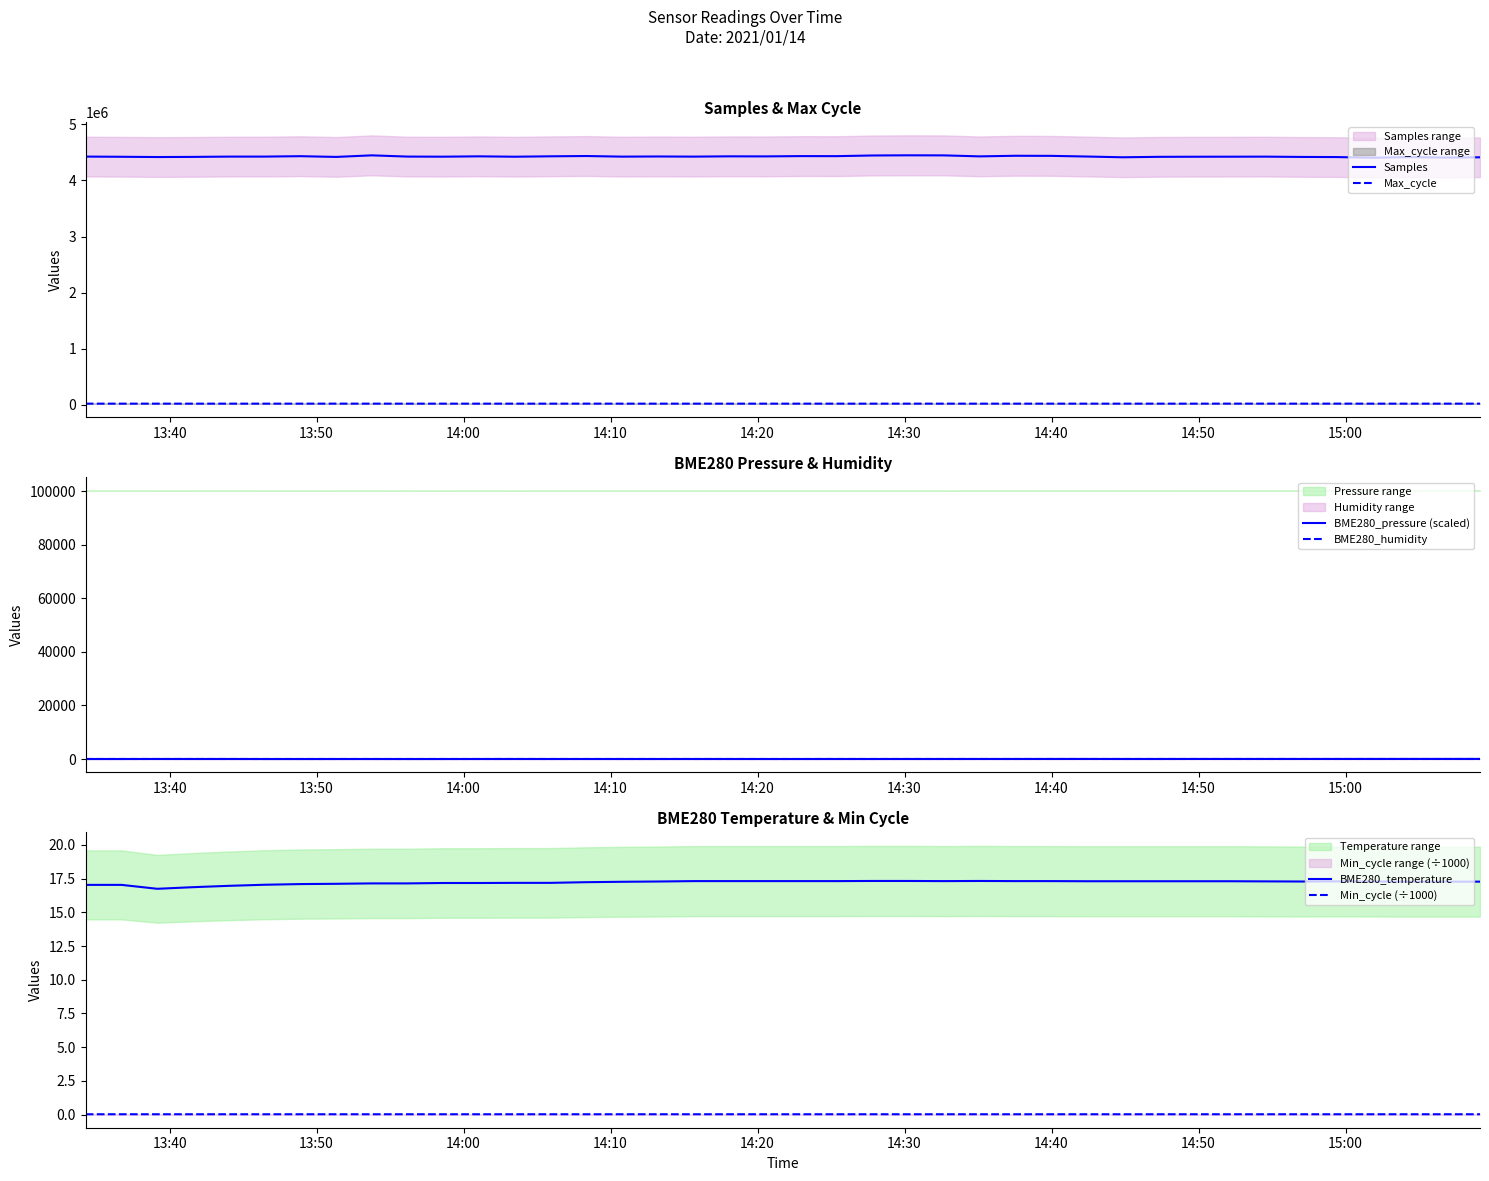

In BME280_temperature, how many points are higher than both neighbors (excluding endpoints)?

2